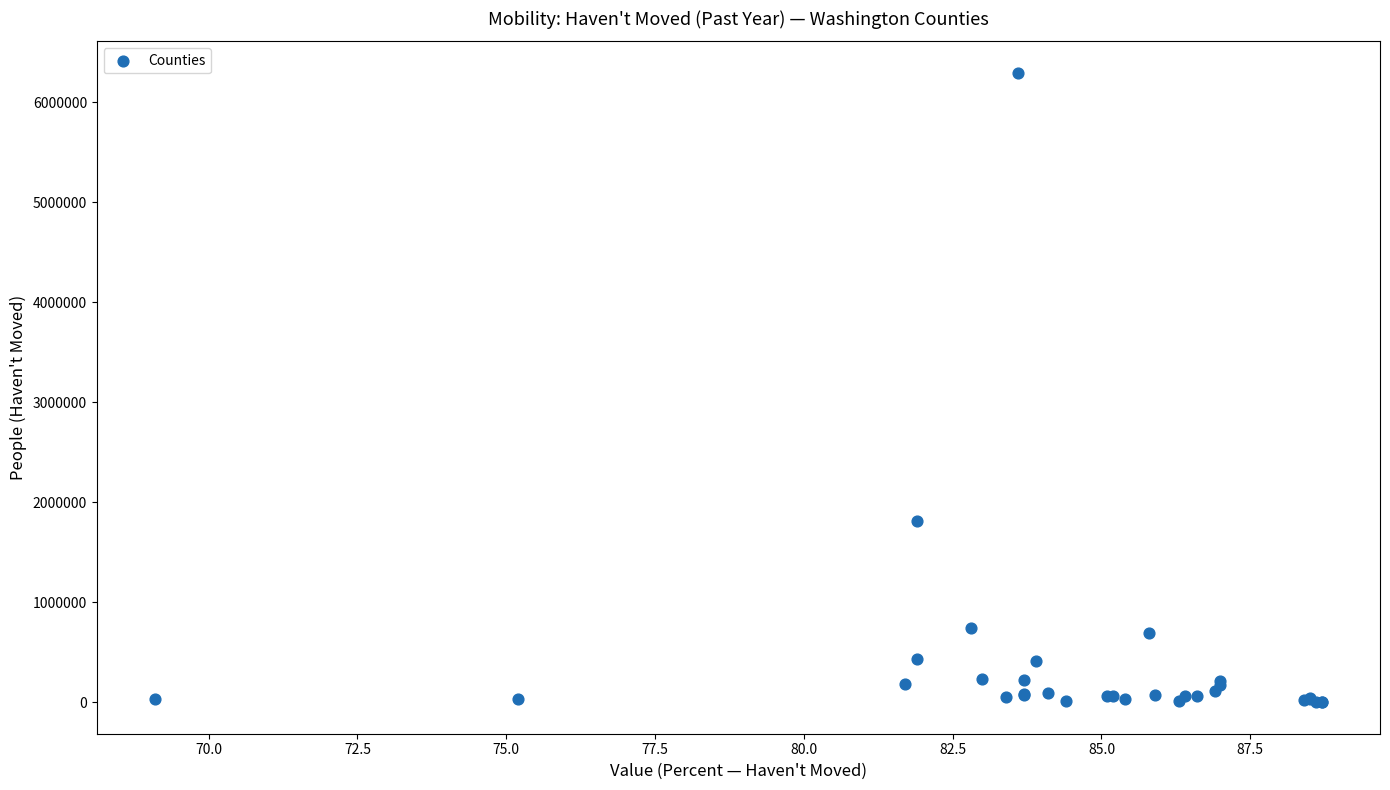

What Y value in the scatter plot is closest to 3149360?

1815917